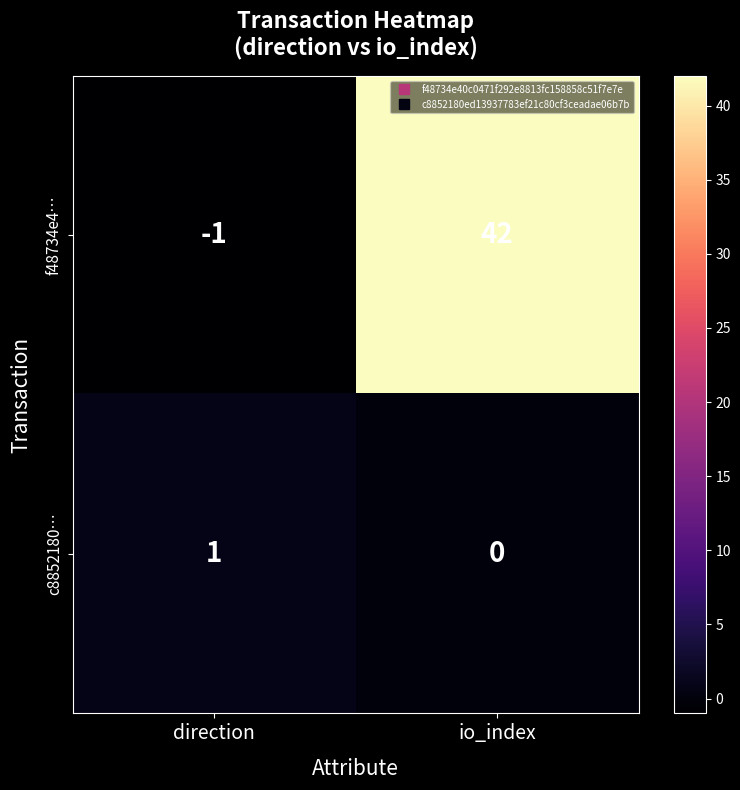

Reading right to left, transcribe all the data shown in this chart.

f48734e4…: 42	-1
c8852180…: 0	1